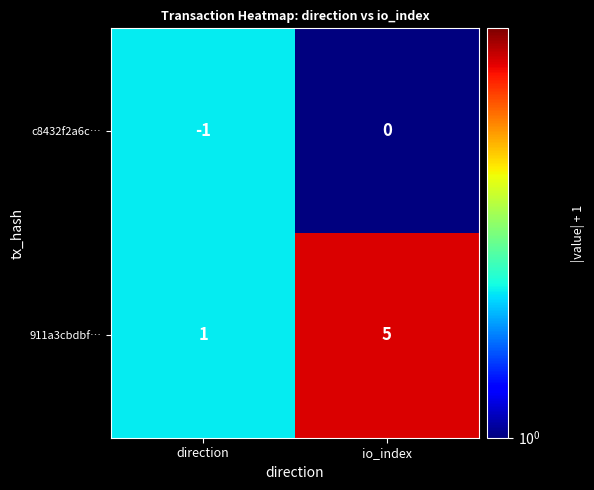

What is the sum of all 911a3cbdbf… values?

6